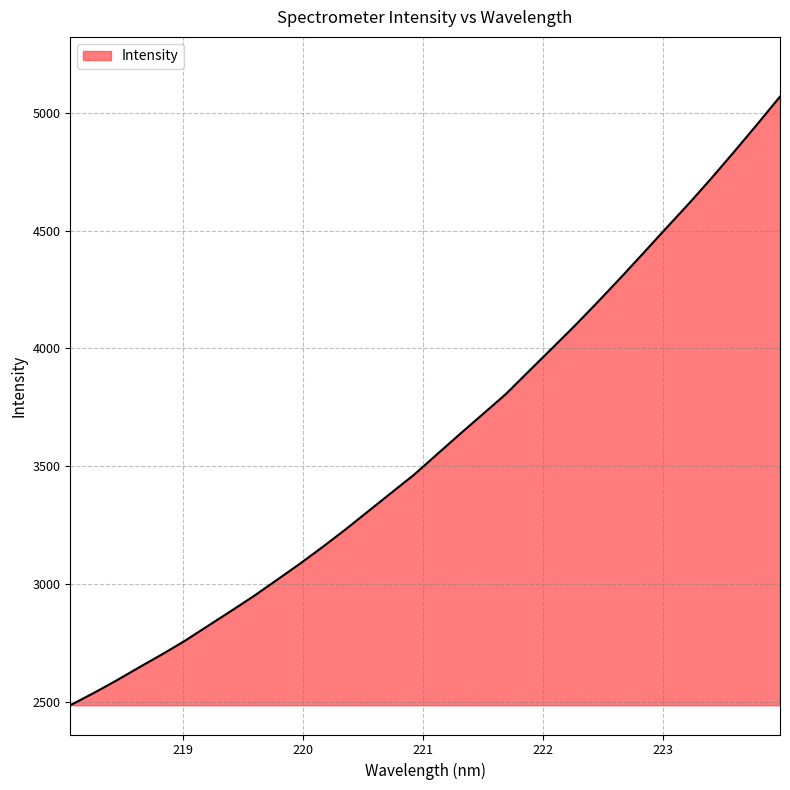

What is the greatest value displayed?

5068.5